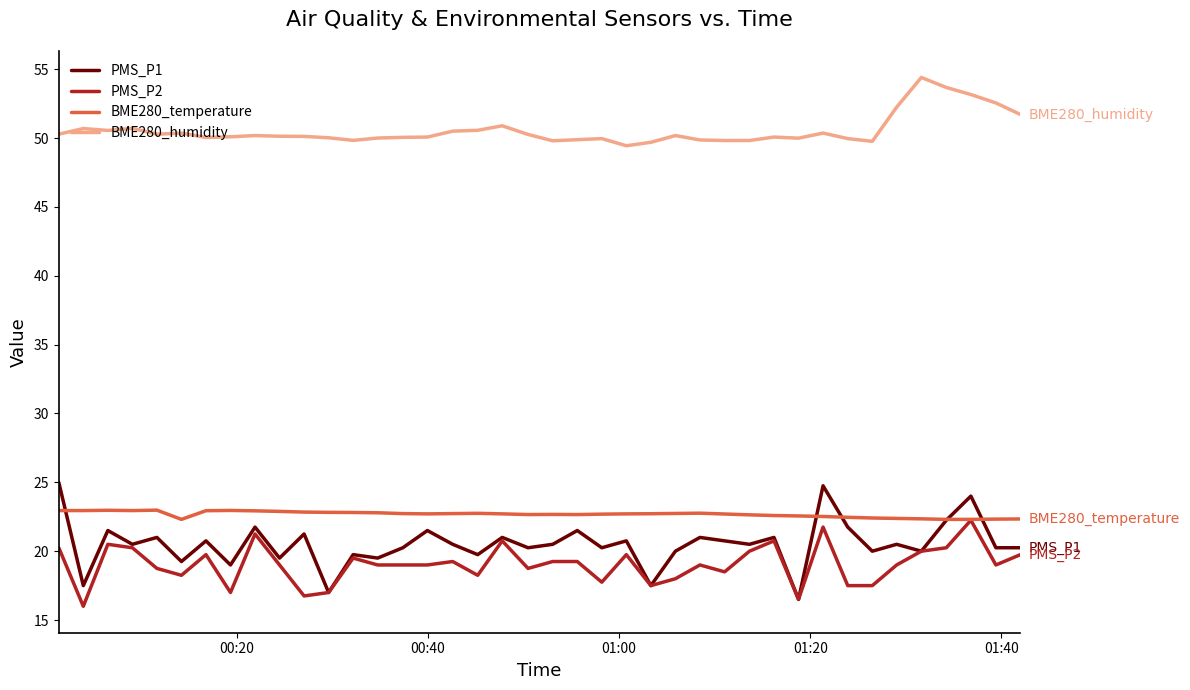

Which series has the widest spread of values?

PMS_P1